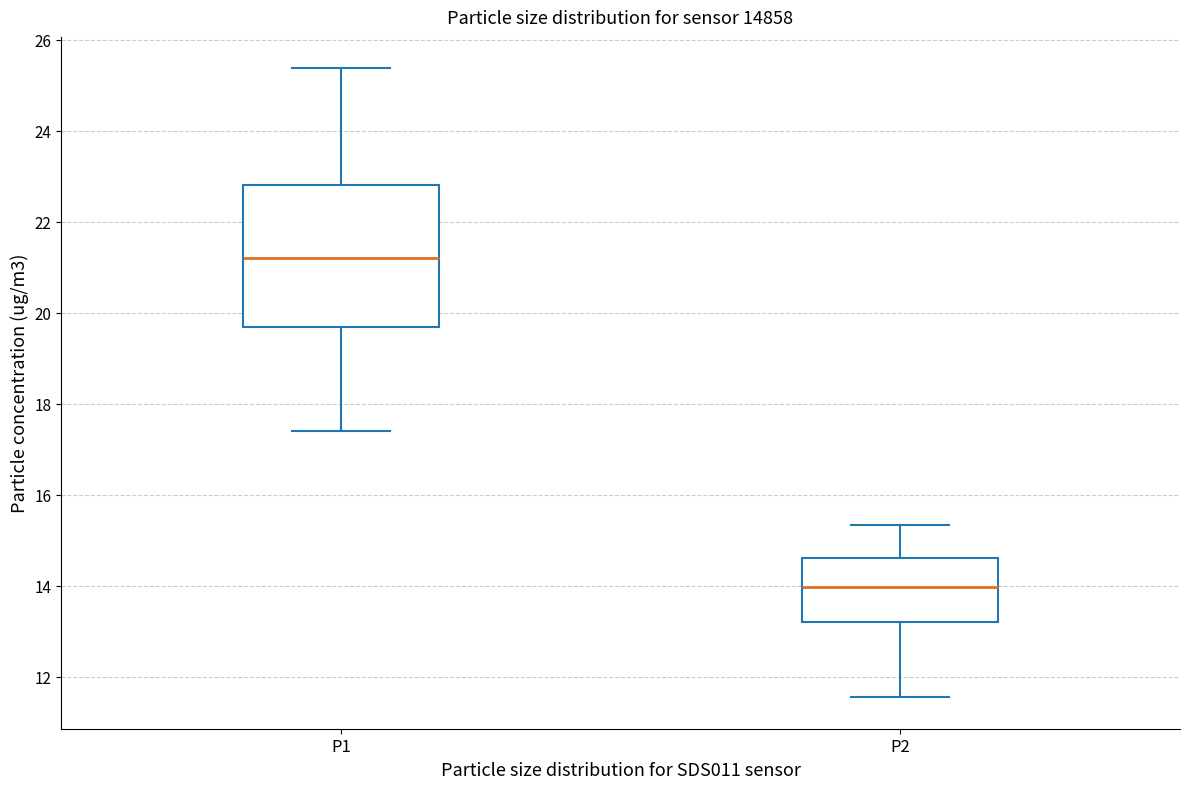

Which box has the lowest median line?

P2